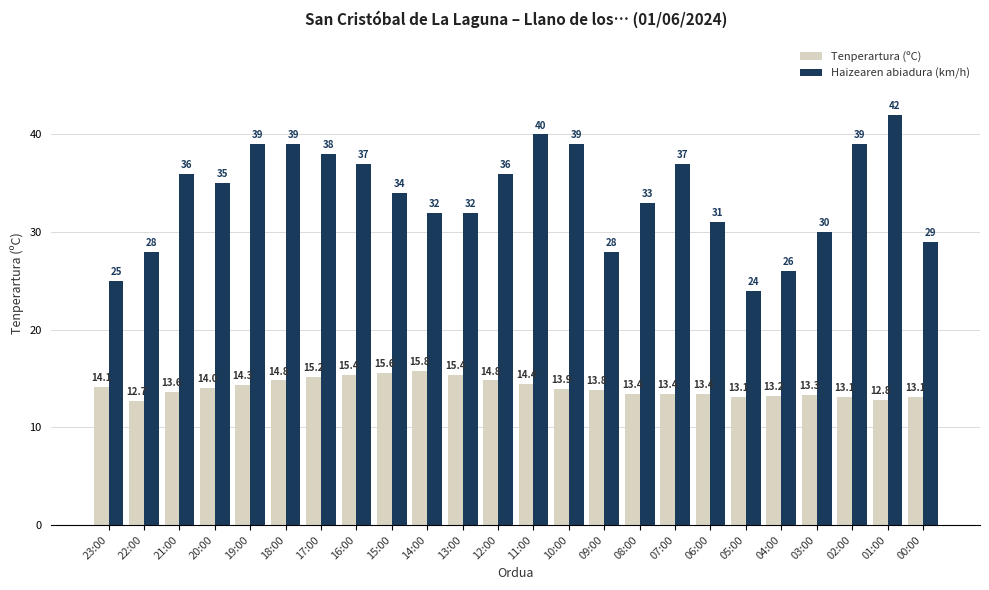

How many bars are there in each group?

2